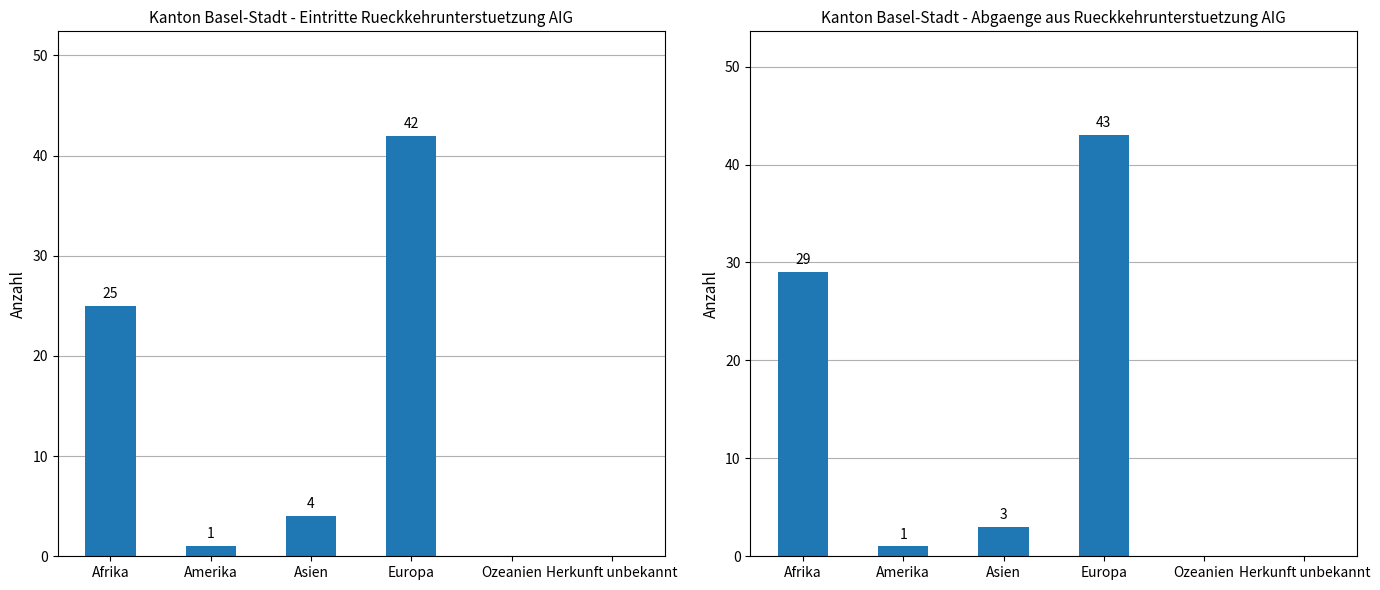

What value does the Eintritte Total series have at Europa, to the nearest 10?

40